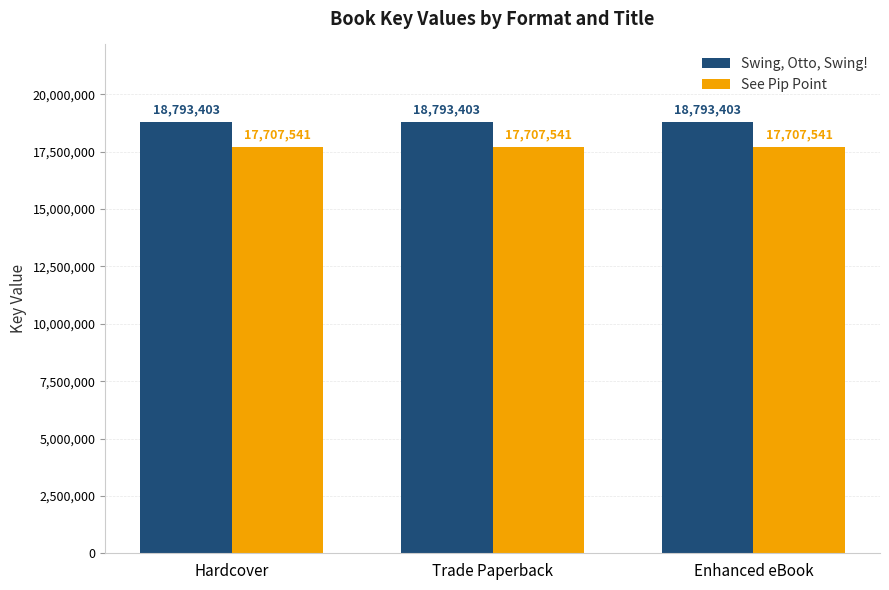

At how many categories does at least one series exceed 18208576?

3